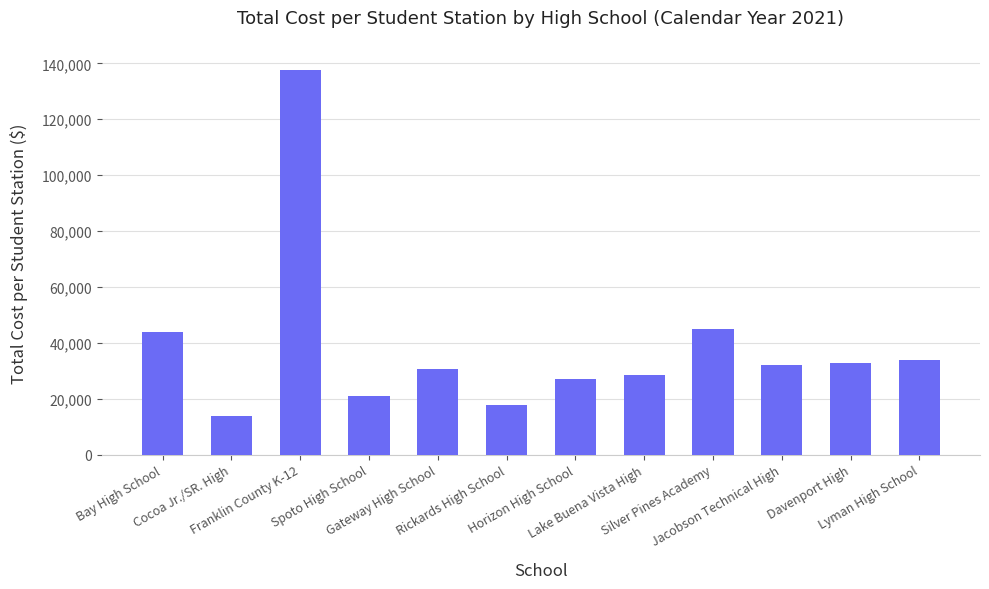

What is the change in value from Cocoa Jr./SR. High to Spoto High School?

+7189